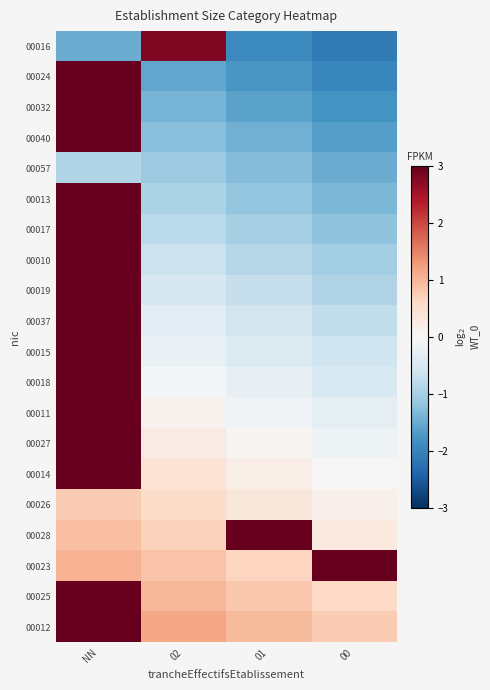

Reading left to right, list all the values displayed in this chart.

00016: NN=-1.5	02=2.8	01=-1.9	00=-2.1
00024: NN=3.1	02=-1.6	01=-1.8	00=-2.0
00032: NN=3.3	02=-1.4	01=-1.6	00=-1.8
00040: NN=3.5	02=-1.2	01=-1.5	00=-1.7
00057: NN=-0.9	02=-1.1	01=-1.3	00=-1.5
00013: NN=3.8	02=-0.9	01=-1.1	00=-1.4
00017: NN=3.9	02=-0.8	01=-1.0	00=-1.2
00010: NN=4.0	02=-0.6	01=-0.8	00=-1.1
00019: NN=4.2	02=-0.5	01=-0.7	00=-0.9
00037: NN=4.3	02=-0.4	01=-0.6	00=-0.8
00015: NN=4.5	02=-0.2	01=-0.4	00=-0.6
00018: NN=4.7	02=-0.1	01=-0.2	00=-0.5
00011: NN=4.8	02=0.1	01=-0.1	00=-0.3
00027: NN=5.0	02=0.2	01=0.0	00=-0.2
00014: NN=5.1	02=0.4	01=0.2	00=0.0
00026: NN=0.8	02=0.5	01=0.4	00=0.1
00028: NN=0.9	02=0.7	01=5.0	00=0.3
00023: NN=1.0	02=0.8	01=0.6	00=4.9
00025: NN=5.7	02=1.0	01=0.8	00=0.6
00012: NN=5.8	02=1.1	01=1.0	00=0.8